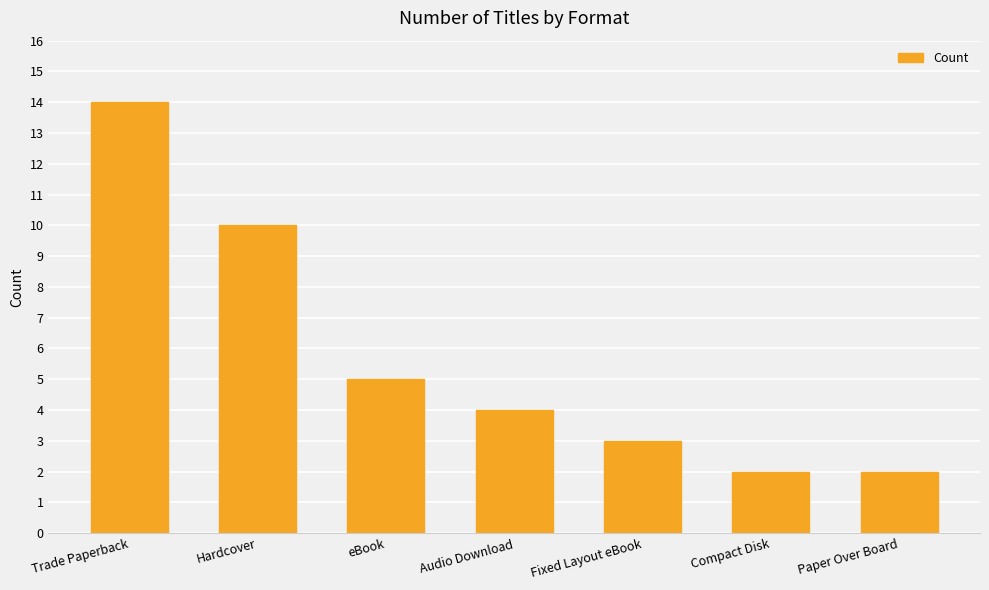

Reading right to left, transcribe all the data shown in this chart.

2	2	3	4	5	10	14